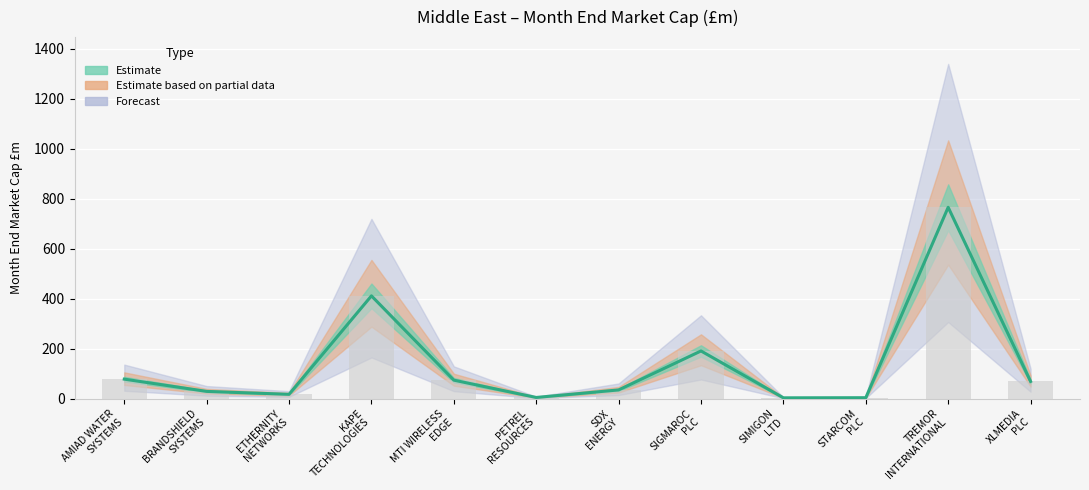

Between SDX
ENERGY and BRANDSHIELD
SYSTEMS, which is larger?

SDX
ENERGY